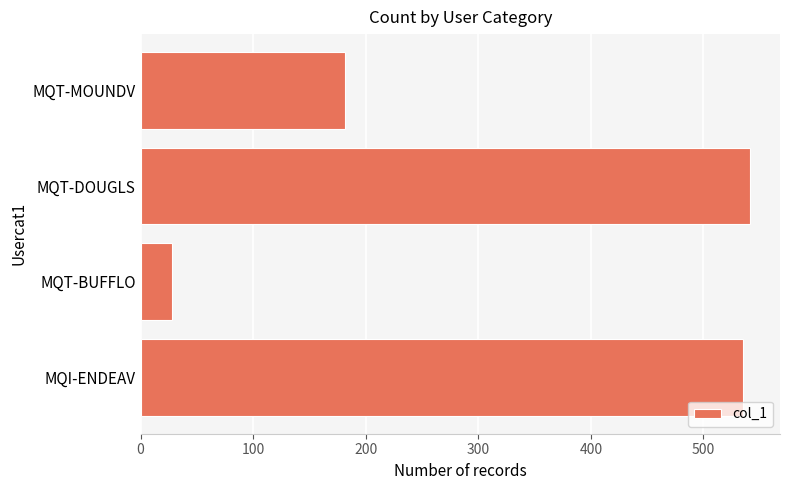

Reading bottom to top, list all the values displayed in this chart.

MQI-ENDEAV=535	MQT-BUFFLO=28	MQT-DOUGLS=541	MQT-MOUNDV=182